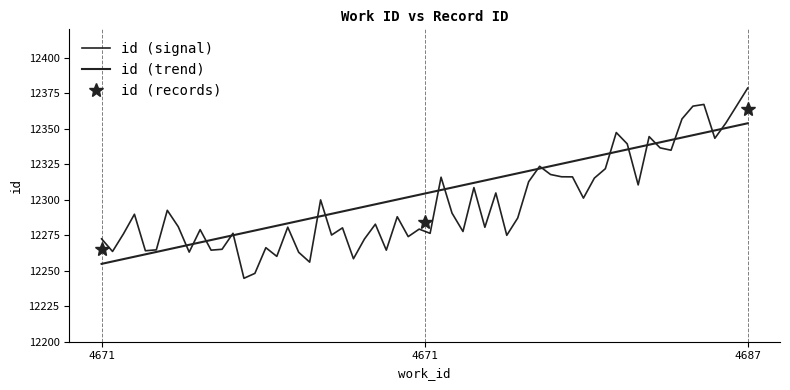

The chart shows a value of 12364 at 4687. True or false?

True